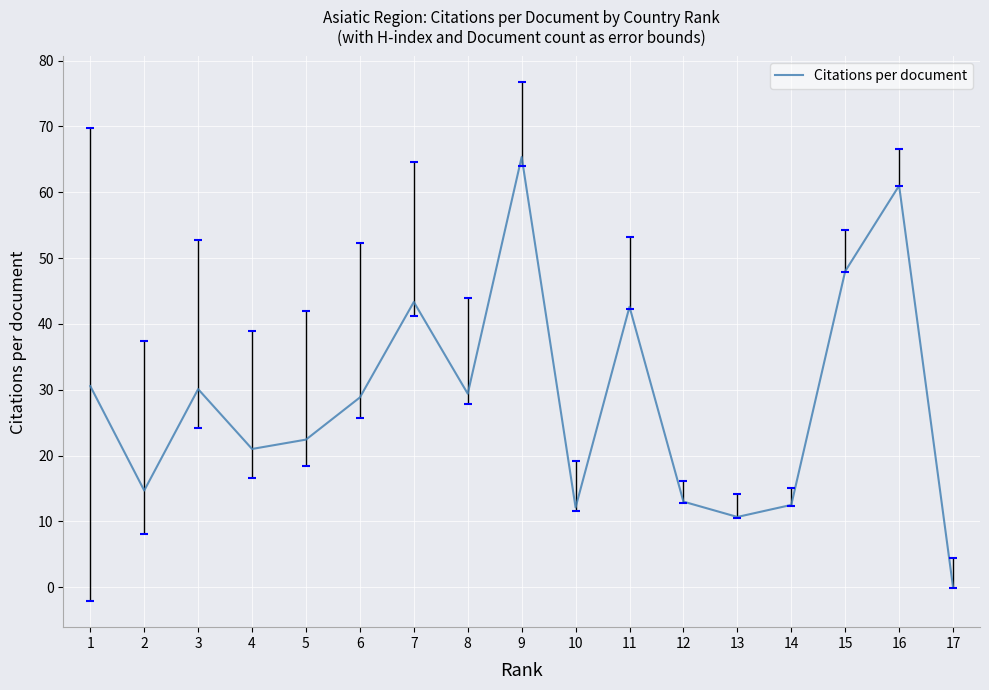

Is it true that the value at 17 is 0.0?

True